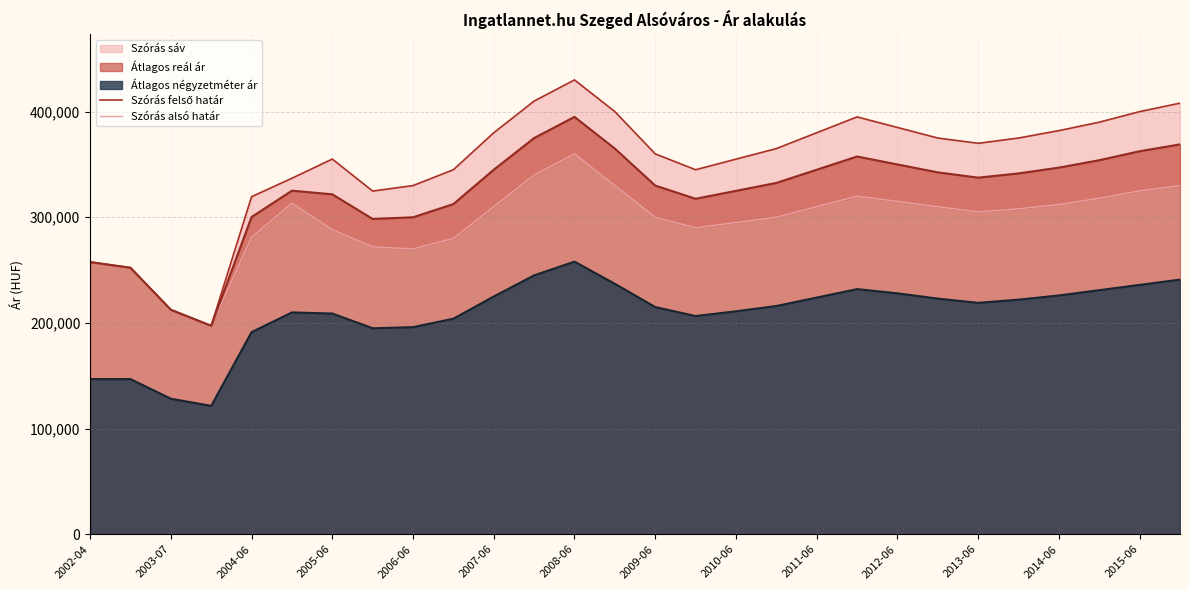

True or false: Átlagos reál ár and Átlagos négyzetméter ár cross at least once.

False